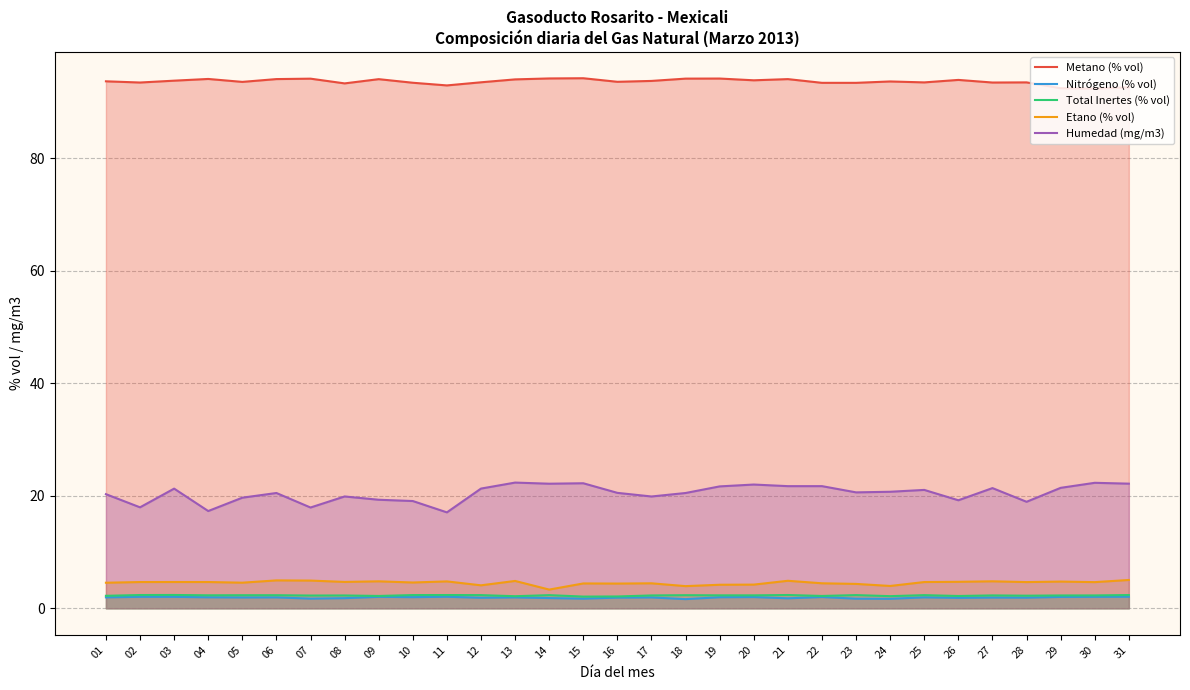

How many data points does each series have?

31